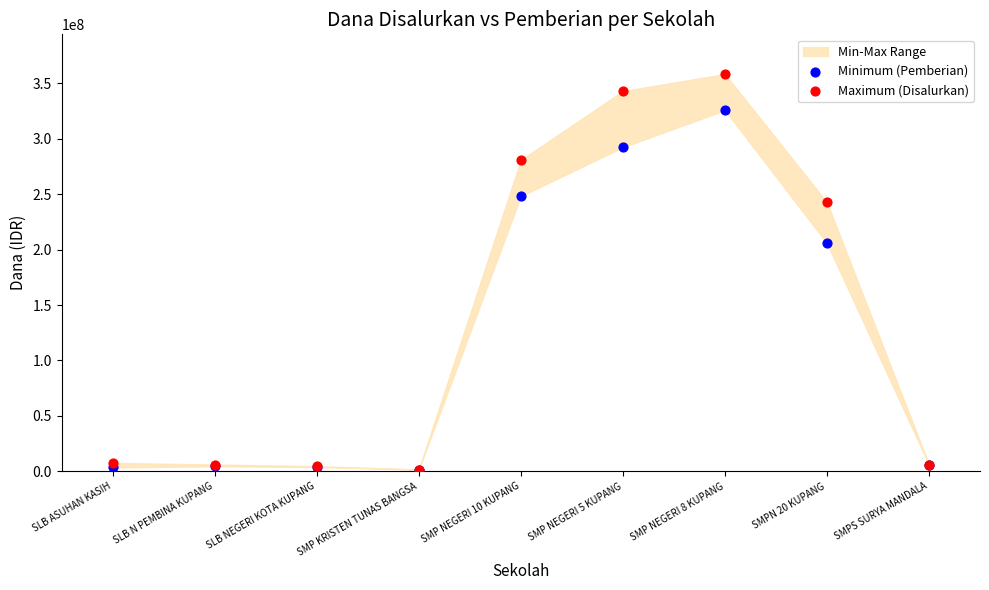

Which series reaches the maximum Y coordinate?

Maximum (Disalurkan)